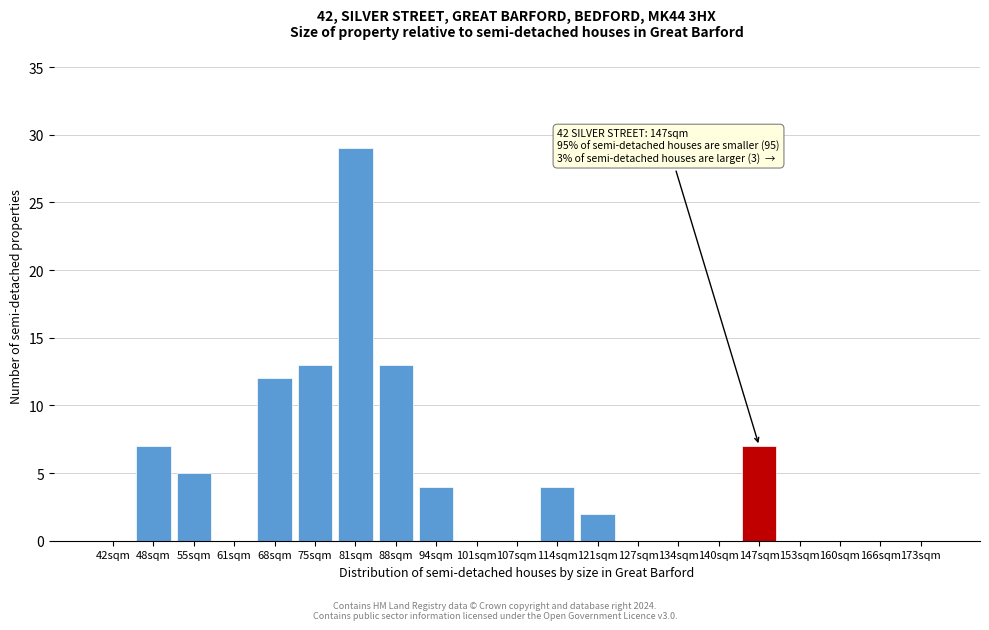

Reading right to left, what are all the values shown in this chart?

173sqm=0	166sqm=0	160sqm=0	153sqm=0	147sqm=7	140sqm=0	134sqm=0	127sqm=0	121sqm=2	114sqm=4	107sqm=0	101sqm=0	94sqm=4	88sqm=13	81sqm=29	75sqm=13	68sqm=12	61sqm=0	55sqm=5	48sqm=7	42sqm=0